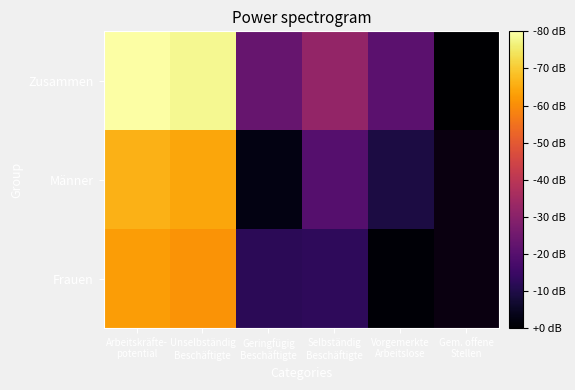

How many data points in Frauen are less than 6?

3